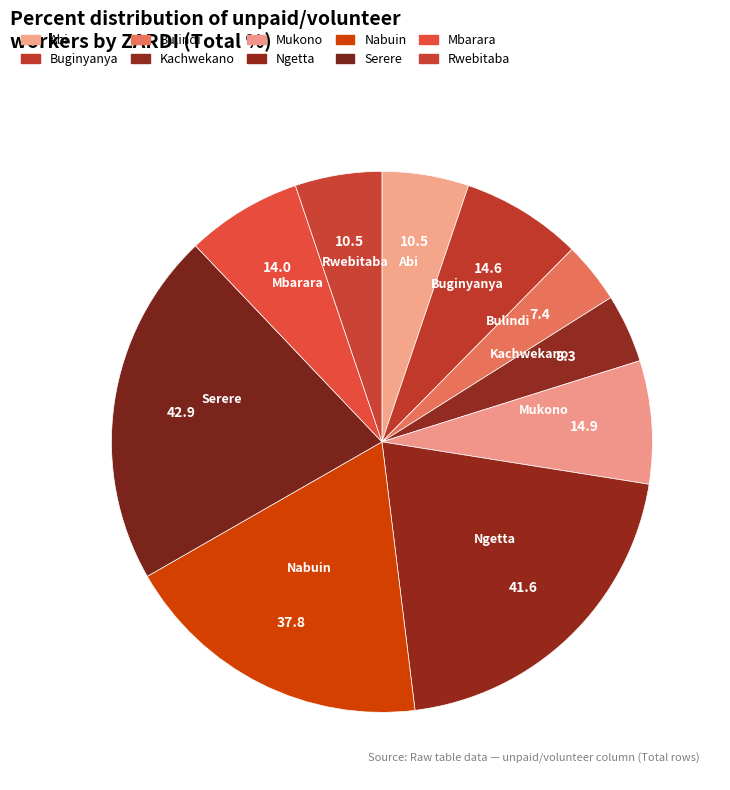

Is it true that Mukono is 7% of the pie?

True